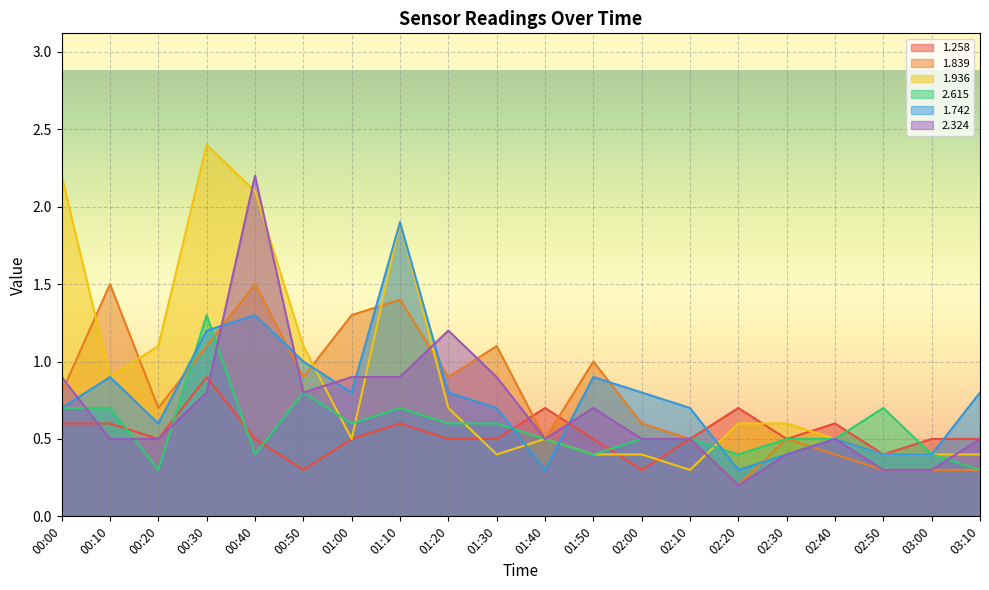

Reading left to right, extract all data points from this chart.

1.258: 0.6	0.6	0.5	0.9	0.5	0.3	0.5	0.6	0.5	0.5	0.7	0.5	0.3	0.5	0.7	0.5	0.6	0.4	0.5	0.5
1.839: 0.8	1.5	0.7	1.1	1.5	0.9	1.3	1.4	0.9	1.1	0.5	1.0	0.6	0.5	0.2	0.5	0.4	0.3	0.3	0.3
1.936: 2.2	0.9	1.1	2.4	2.1	1.1	0.5	1.9	0.7	0.4	0.5	0.4	0.4	0.3	0.6	0.6	0.5	0.4	0.4	0.4
2.615: 0.7	0.7	0.3	1.3	0.4	0.8	0.6	0.7	0.6	0.6	0.5	0.4	0.5	0.5	0.4	0.5	0.5	0.7	0.4	0.3
1.742: 0.7	0.9	0.6	1.2	1.3	1.0	0.8	1.9	0.8	0.7	0.3	0.9	0.8	0.7	0.3	0.4	0.5	0.4	0.4	0.8
2.324: 0.9	0.5	0.5	0.8	2.2	0.8	0.9	0.9	1.2	0.9	0.5	0.7	0.5	0.5	0.2	0.4	0.5	0.3	0.3	0.5